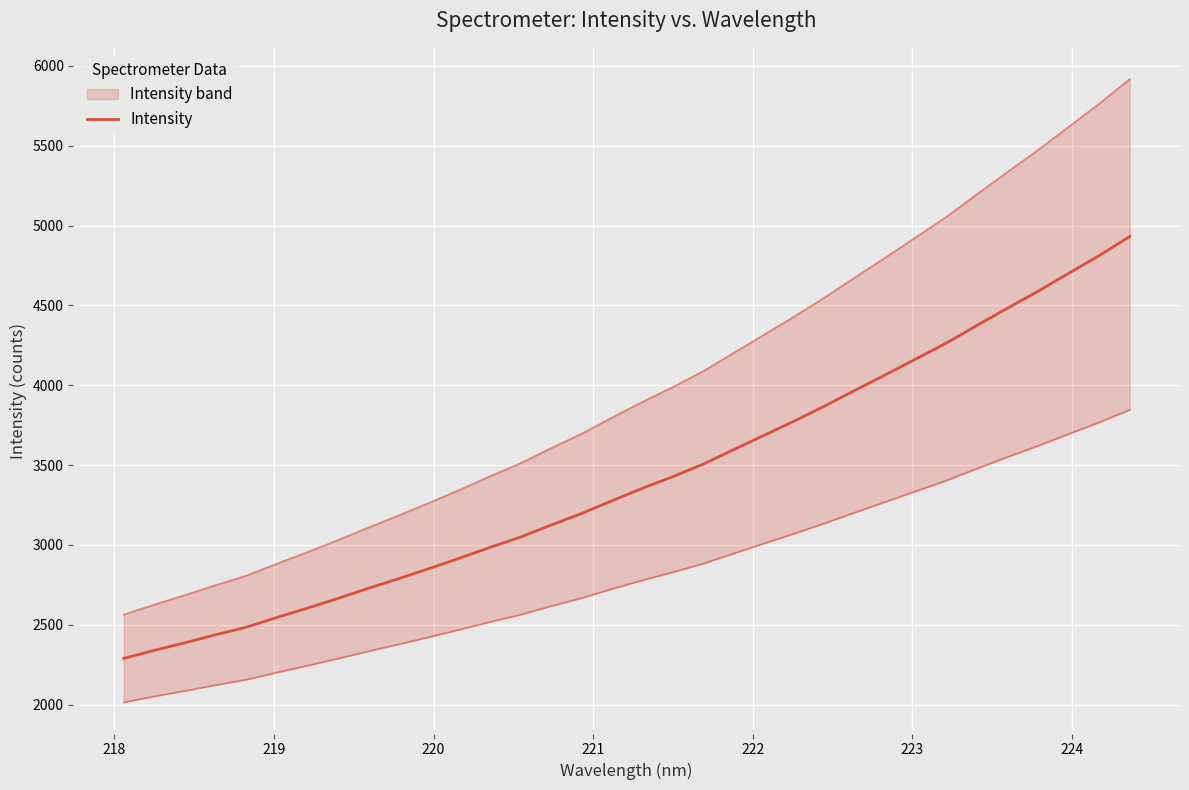

What is the average value?

3419.3